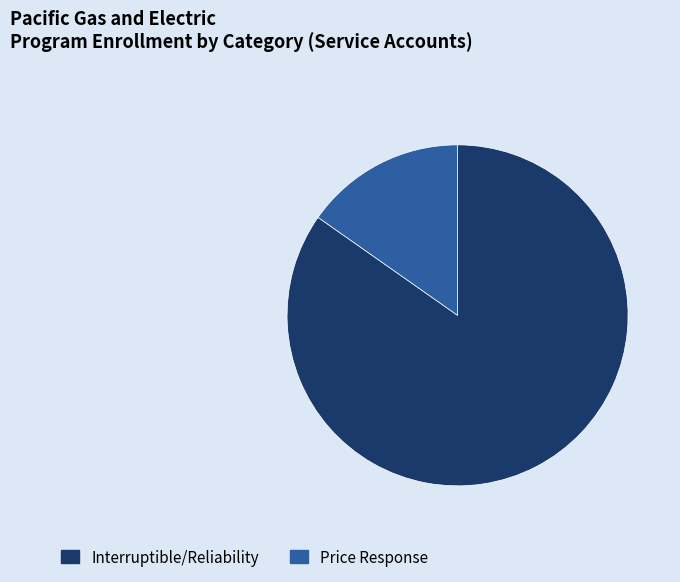

Which slice is the largest?

Interruptible/Reliability